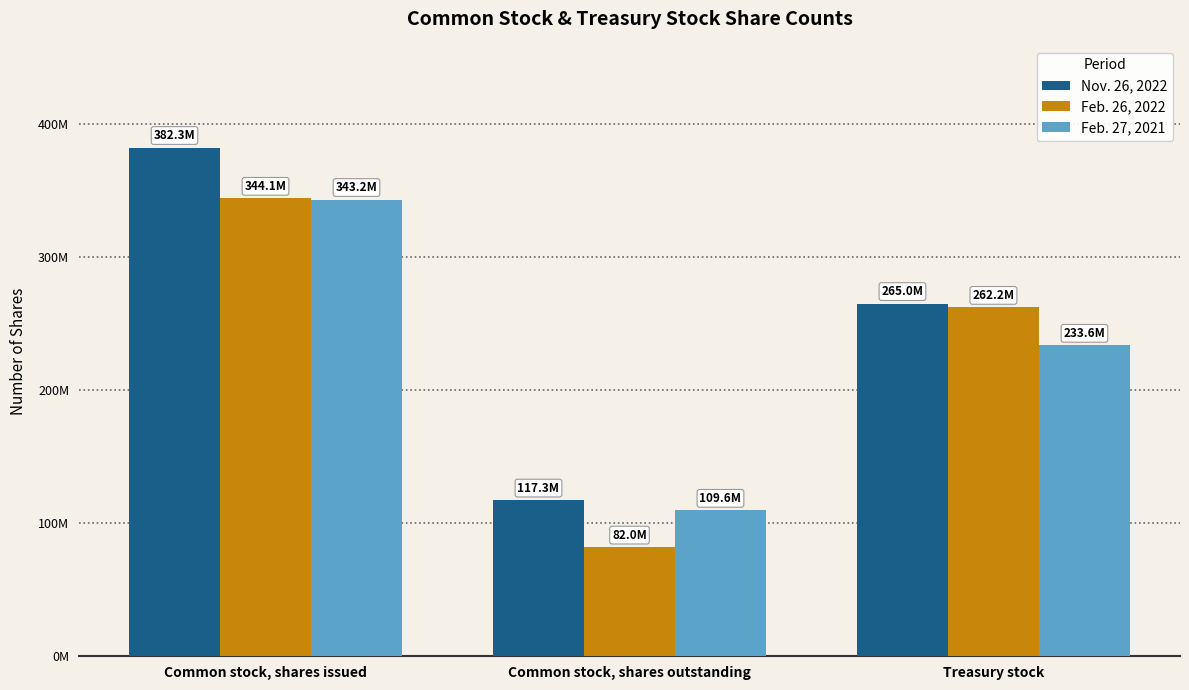

Which has a higher value, Common stock, shares outstanding or Treasury stock?

Treasury stock